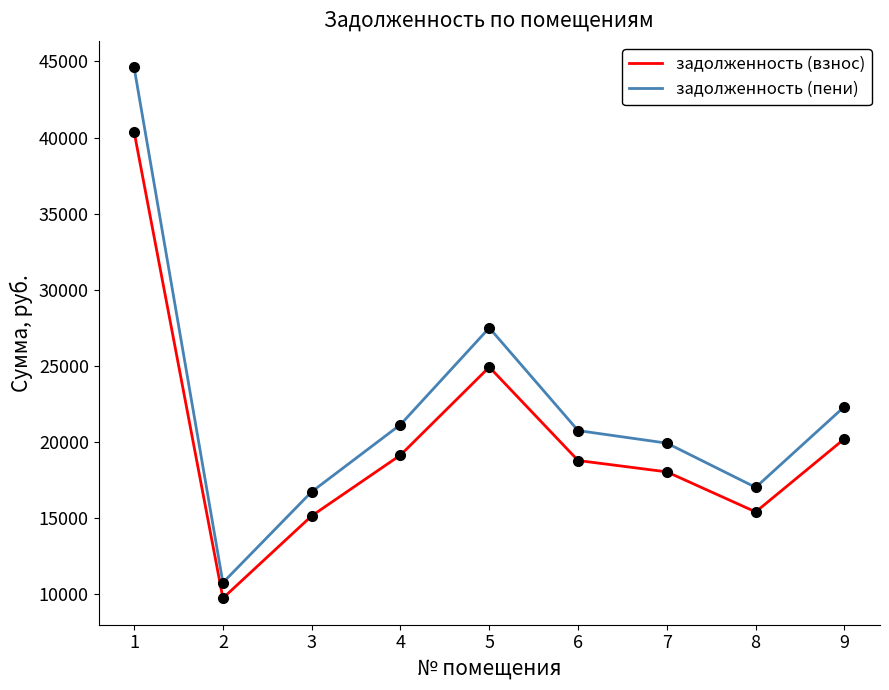

What is the greatest value displayed?

44606.3